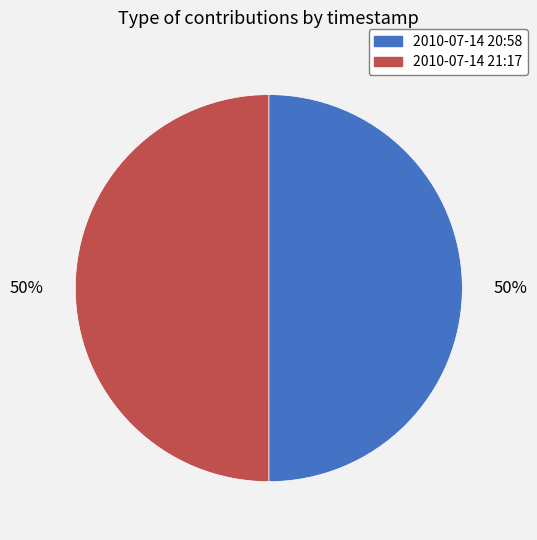

Combined, do 2010-07-14 20:58 and 2010-07-14 21:17 account for over 50%?

Yes